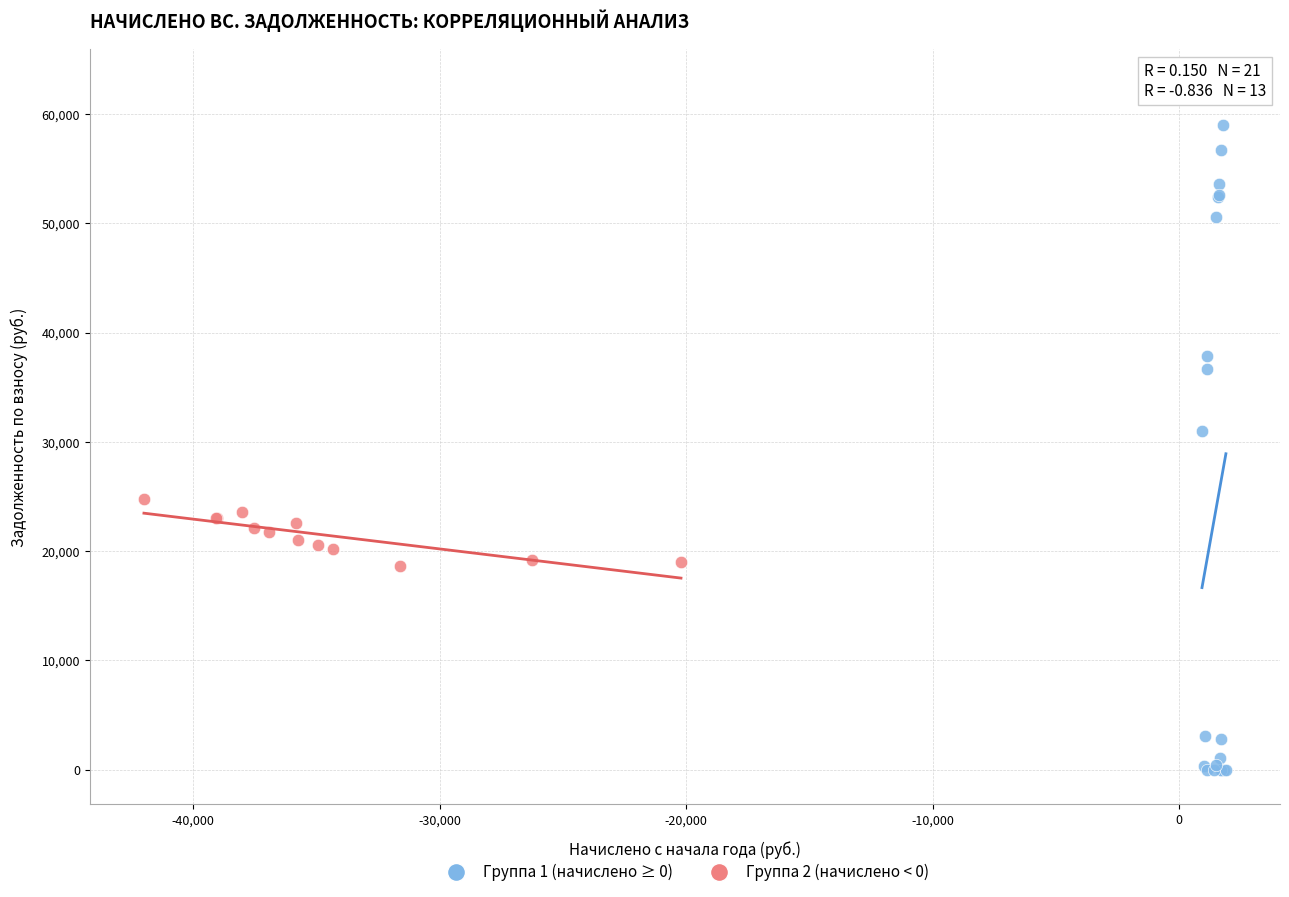

Which series reaches the maximum Y coordinate?

Группа 1 (начислено ≥ 0)